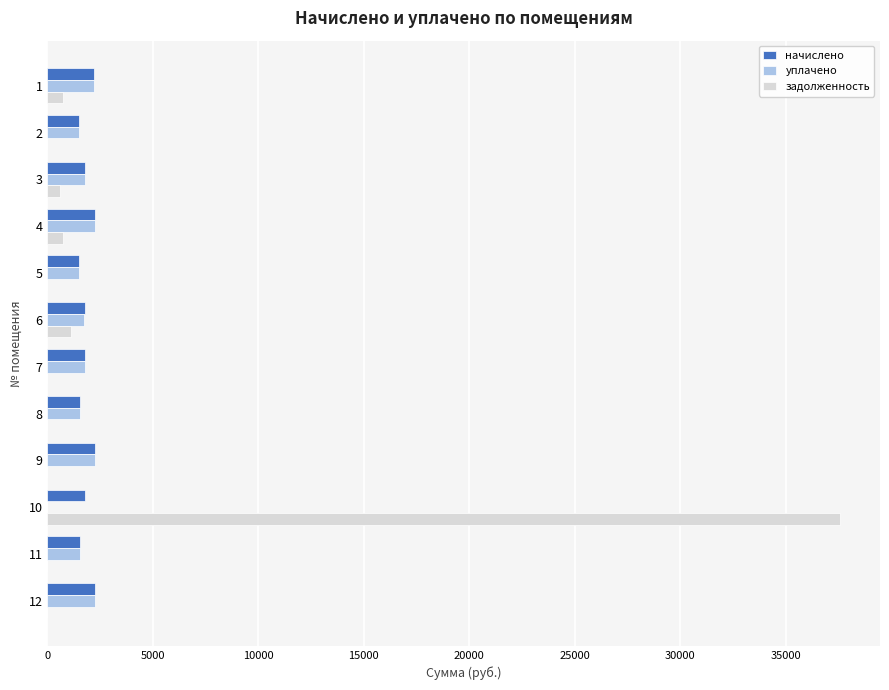

How many series are shown in this chart?

3